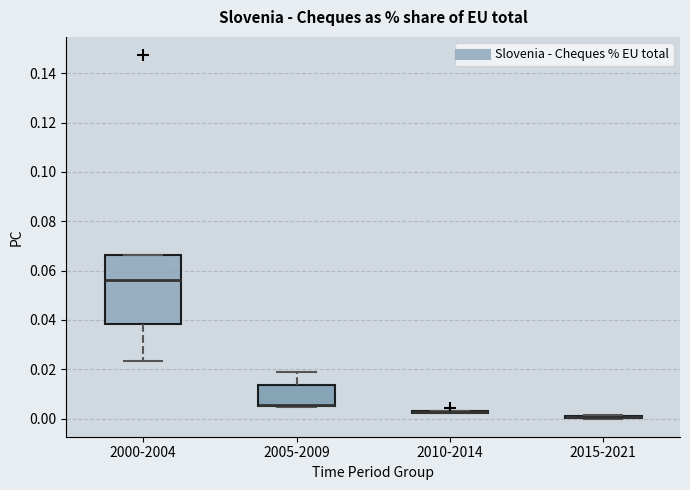

Reading left to right, read every box against the y-axis: the position of its median line, the range the box covers, and the ends of its whiskers. The values are not printed on the chart, so give them approximately, as read against the axis.

2000-2004: median 0.056, box 0.038 to 0.066, whiskers 0.024 to 0.066
2005-2009: median 0.006 (drawn on the box's lower edge), box 0.004 to 0.014, whiskers 0.004 to 0.020
2010-2014: box collapsed to a line at 0.002, whiskers 0.002 to 0.004
2015-2021: box collapsed to a line at 0.000, whiskers 0.000 to 0.002